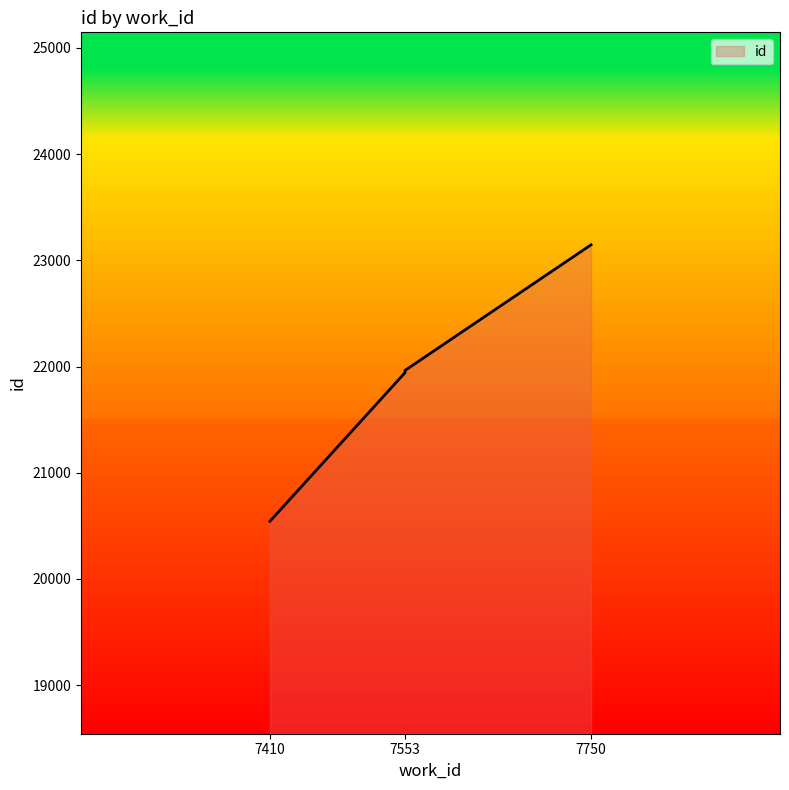

True or false: there are more than 2 points higher than both neighbors.

False